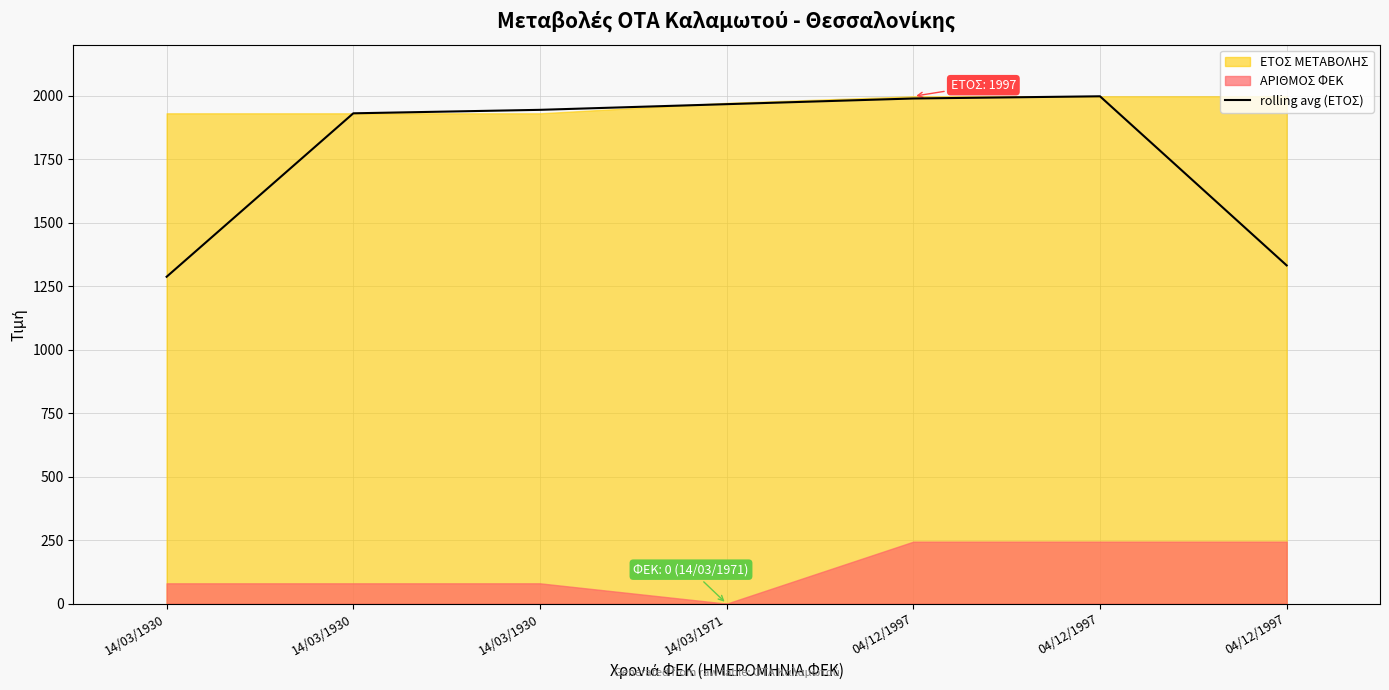

At which label is the value closest to 1641?

14/03/1930